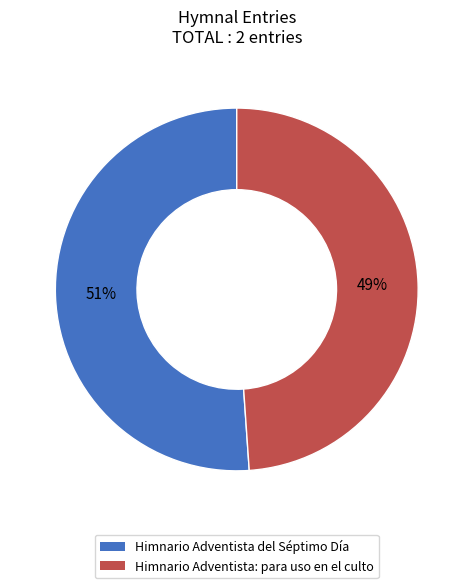

To the nearest percent, what is the difference between the Himnario Adventista del Séptimo Día and Himnario Adventista: para uso en el culto slice percentages?

2%